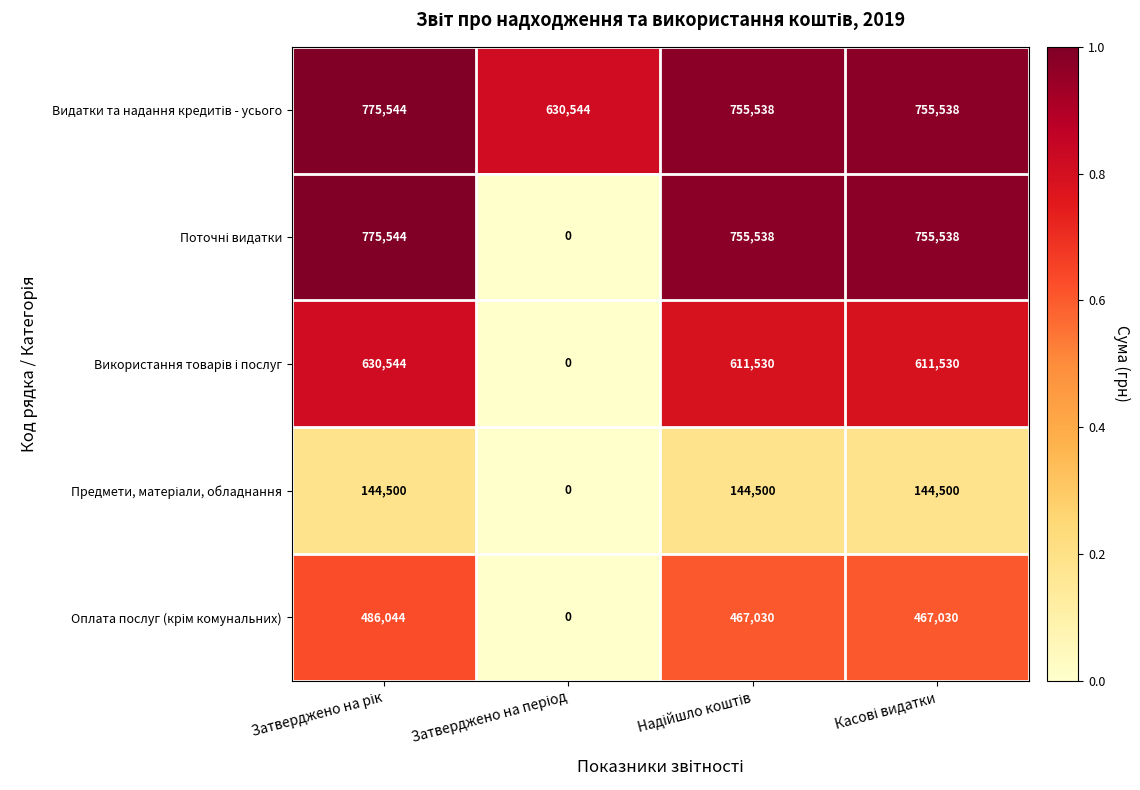

What is the greatest value displayed?

775544